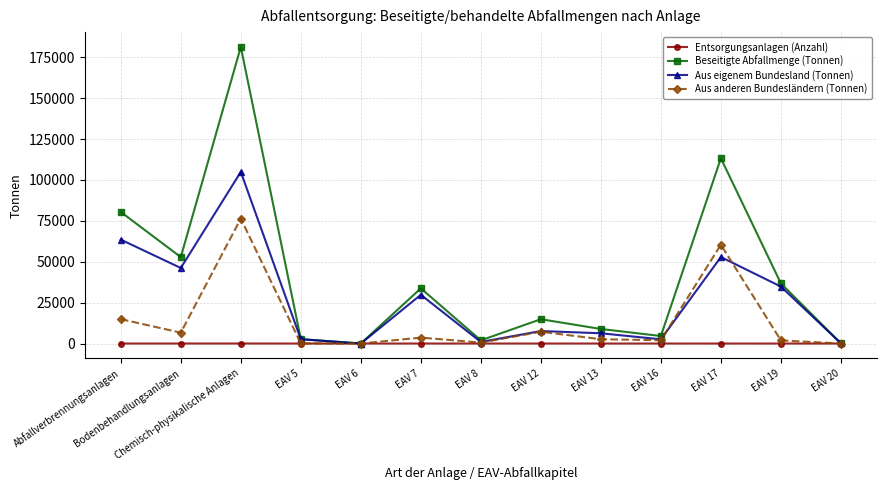

The value of Aus eigenem Bundesland (Tonnen) at Bodenbehandlungsanlagen is 29008. True or false?

False